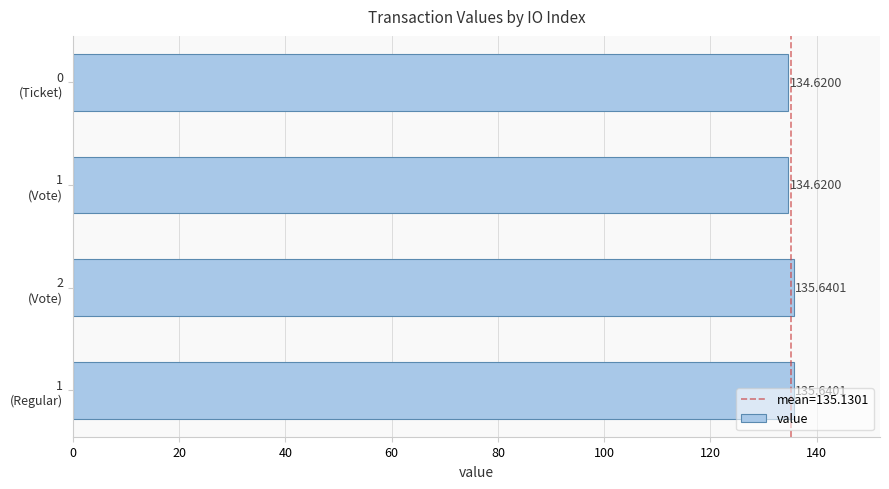

How many values are between 134 and 135?

2